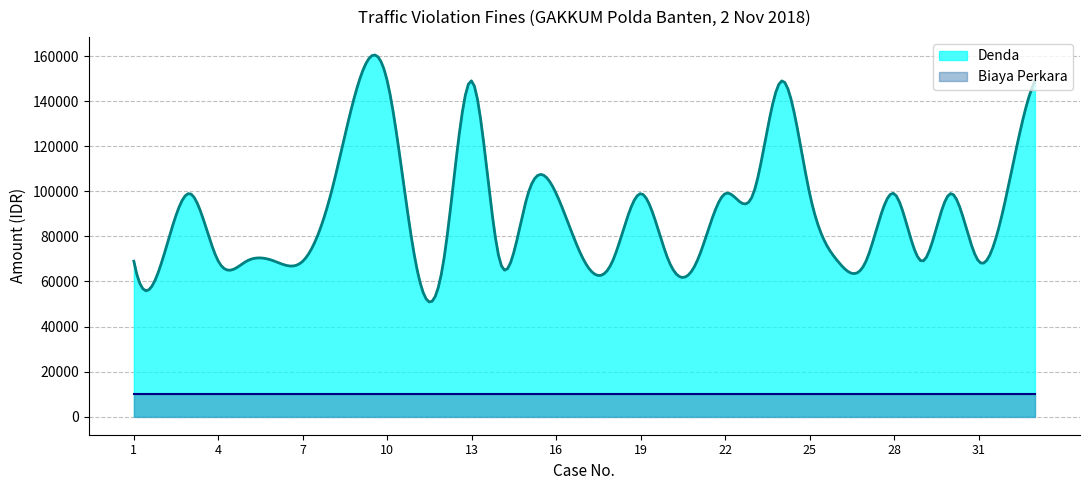

What is the greatest value displayed?

160553.3